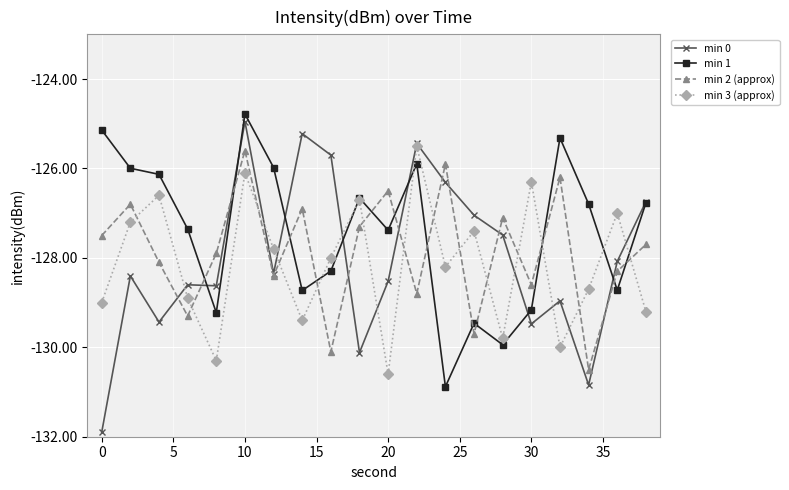

What is the maximum value for min 0?

-125.0